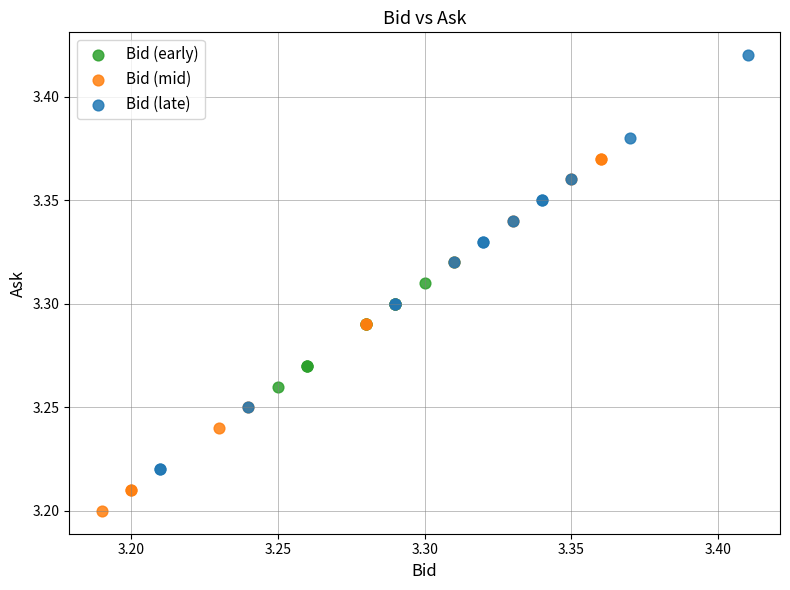

Which series has the widest spread of Y values?

Bid (late)